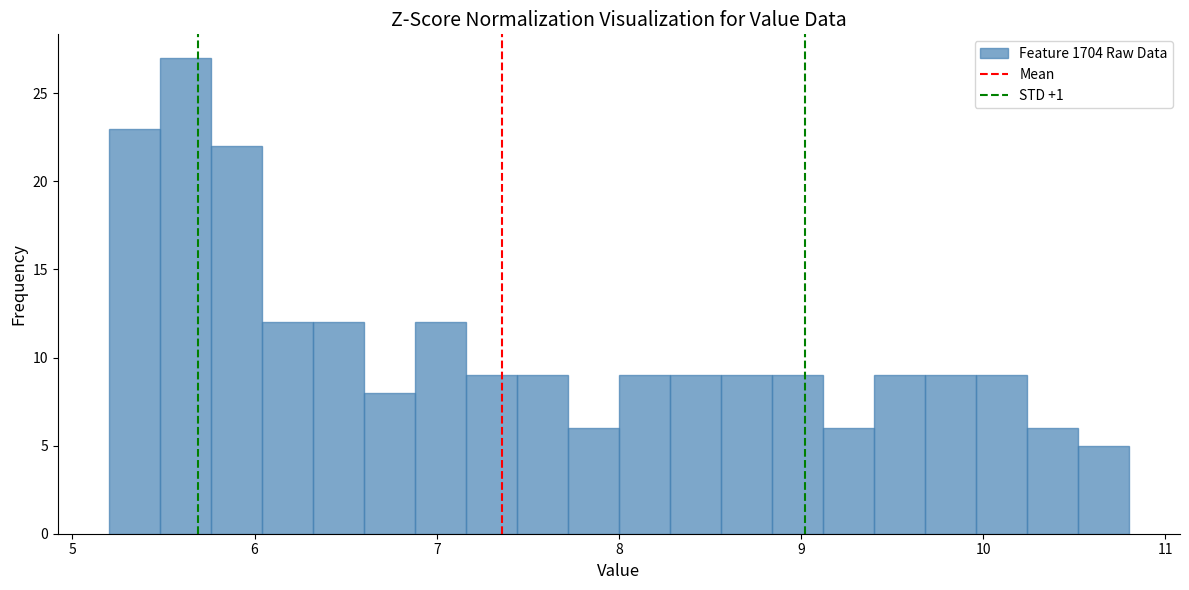

Read against the x-axis, roughly where is the centre of the tallest bar?

5.6